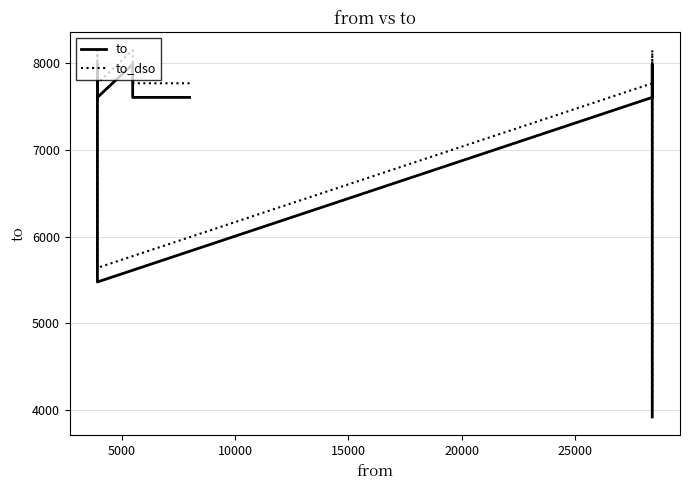

True or false: to_dso has more than 2 interior local peaks.

True